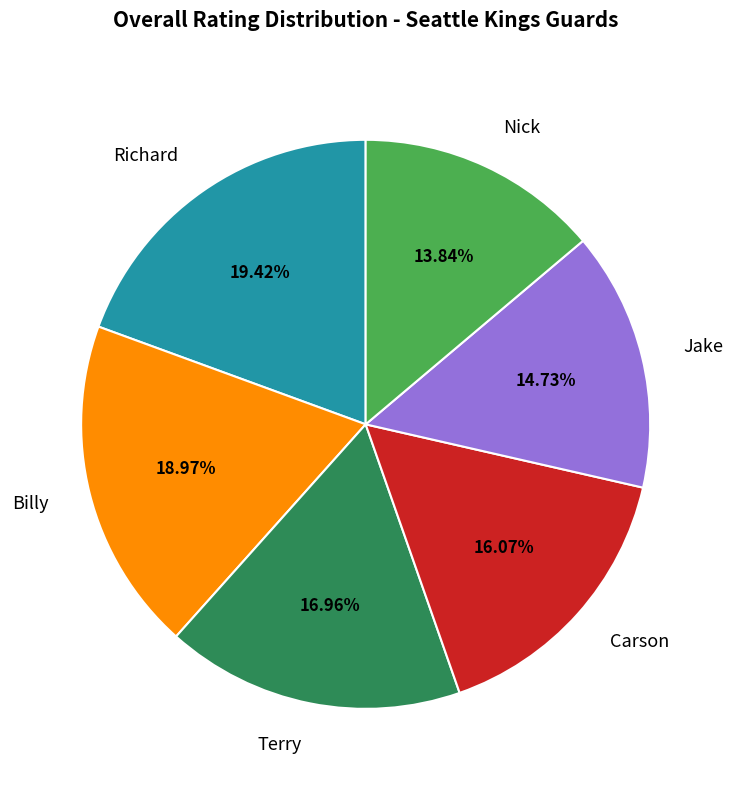

What percentage do Carson and Billy together represent?

35.0%